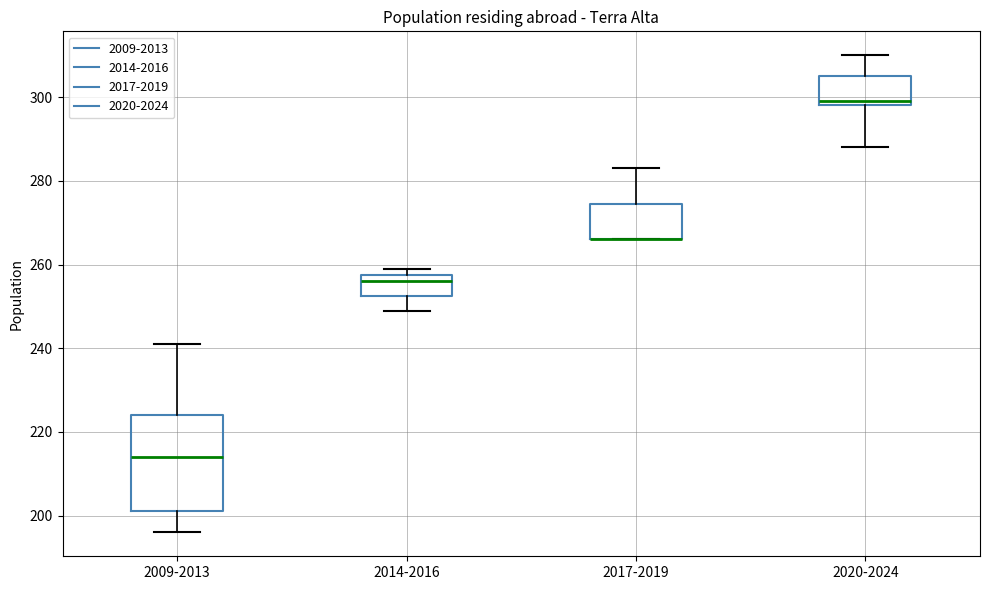

Where does the median line of the box for 2014-2016 sit on the y-axis? The values are not printed on the chart, so give them approximately, as read against the axis.

256